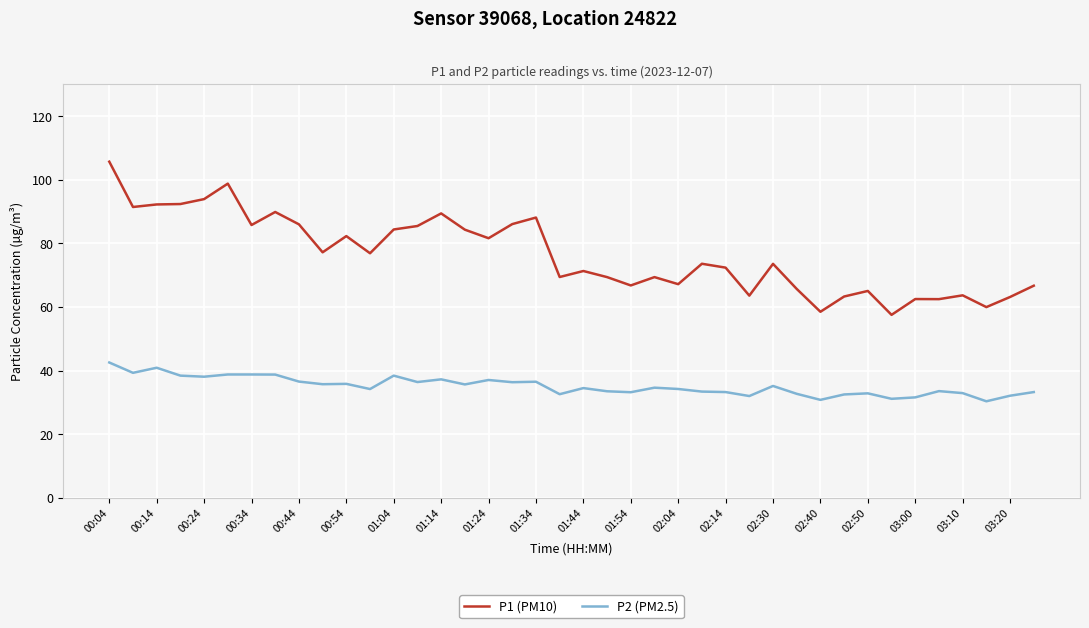

What is the highest value of the P1 (PM10) series?

105.7